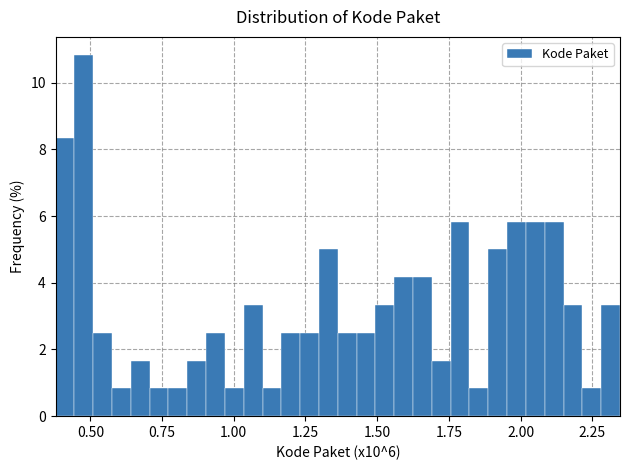

Around what value on the x-axis is the tallest bar? Give the approximate position of its centre, as read against the axis.

0.50